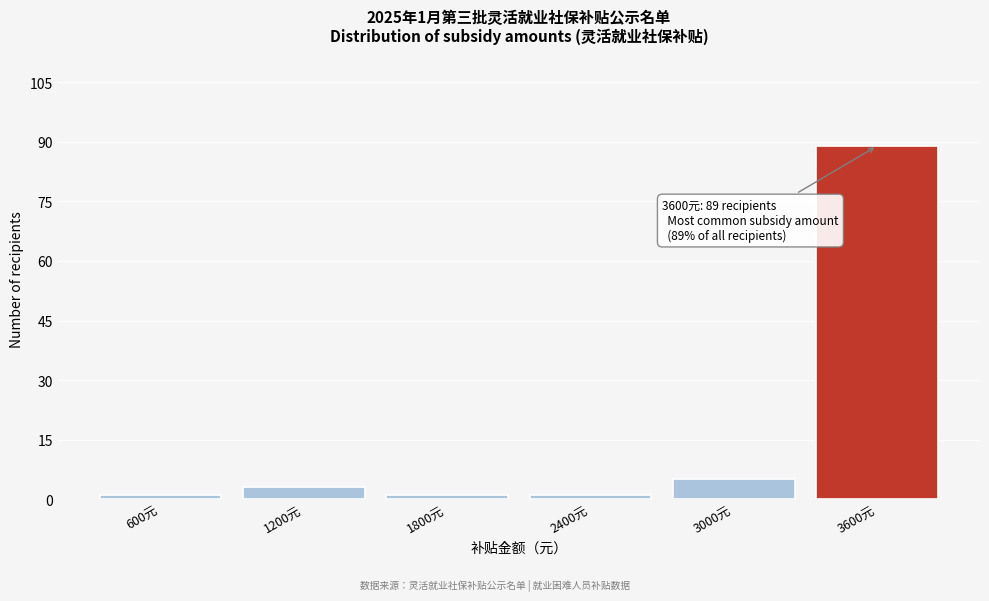

Which range on the x-axis has the tallest bar?

3300 to 3900